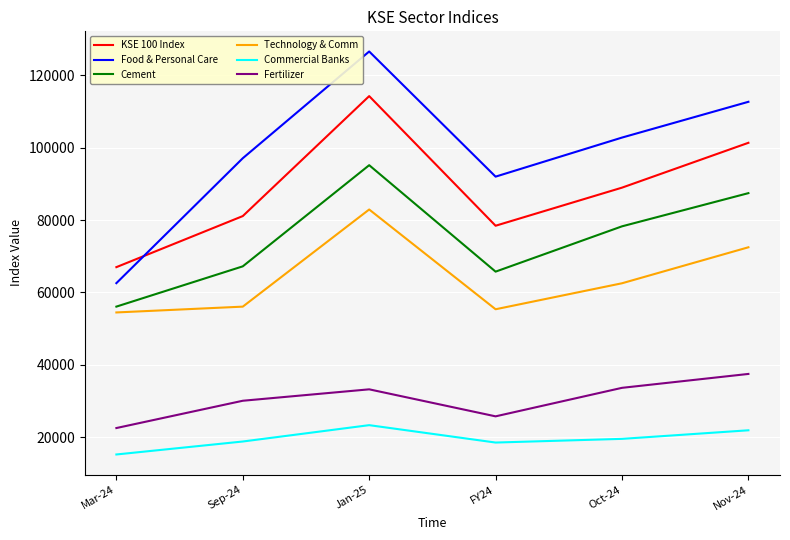

Rank the series at FY24 from highest to lowest value.

Food & Personal Care, KSE 100 Index, Cement, Technology & Comm, Fertilizer, Commercial Banks